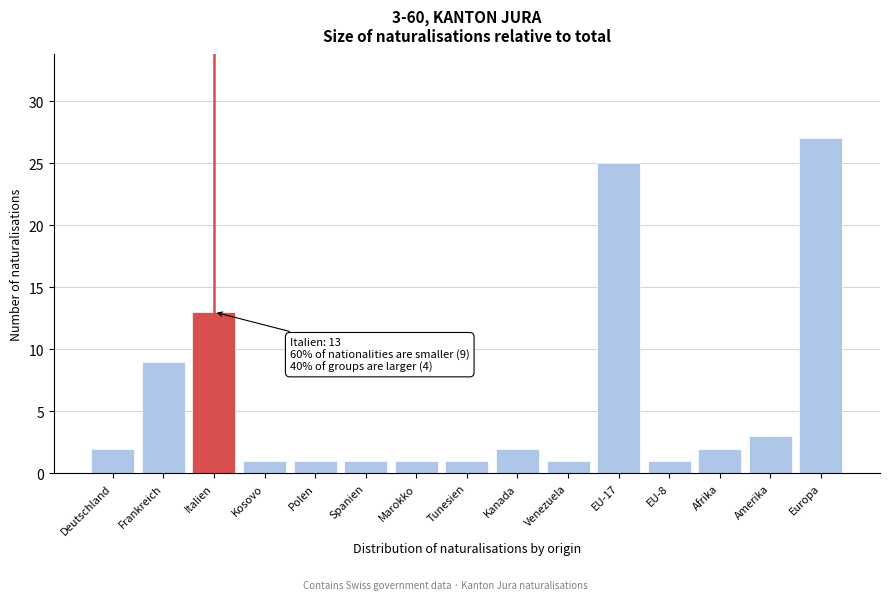

Reading right to left, extract all data points from this chart.

Europa=27	Amerika=3	Afrika=2	EU-8=1	EU-17=25	Venezuela=1	Kanada=2	Tunesien=1	Marokko=1	Spanien=1	Polen=1	Kosovo=1	Italien=13	Frankreich=9	Deutschland=2